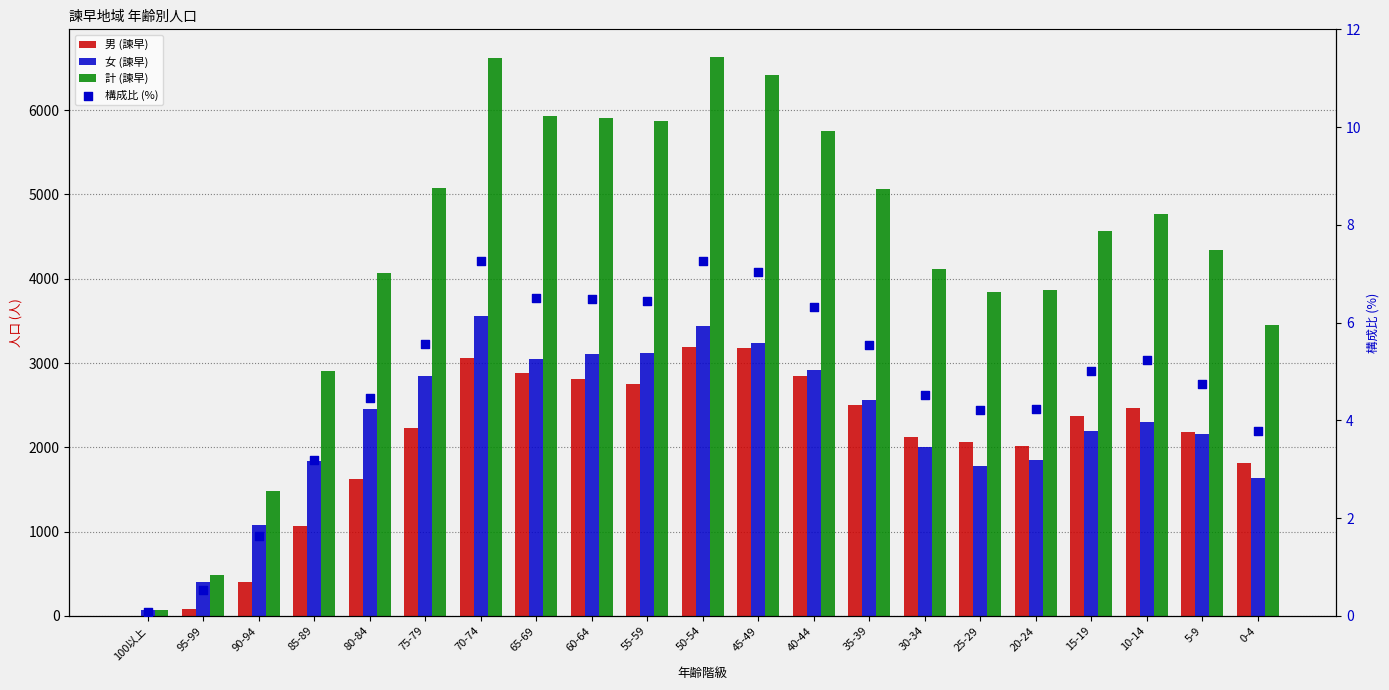

What are all the series names shown in the legend?

男 (諫早), 女 (諫早), 計 (諫早), 構成比 (%)